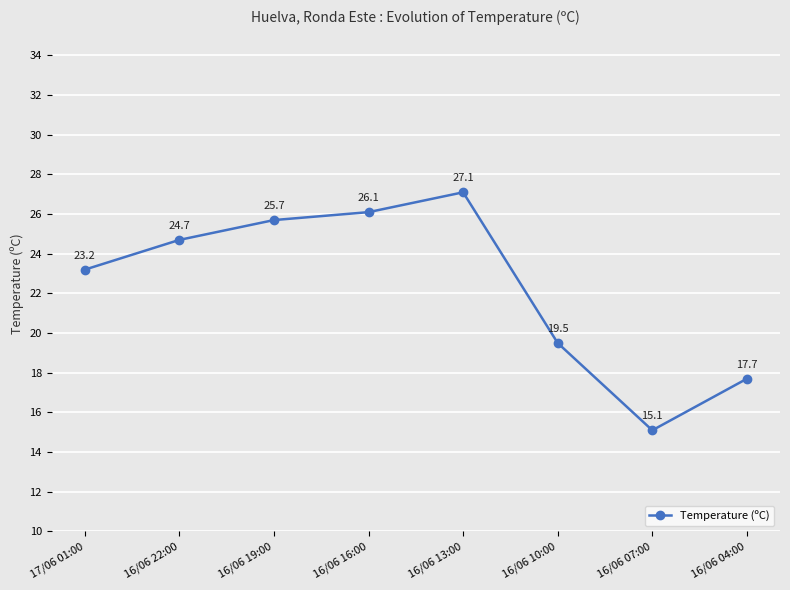

What is the label of the 4th point from the left?

16/06 16:00